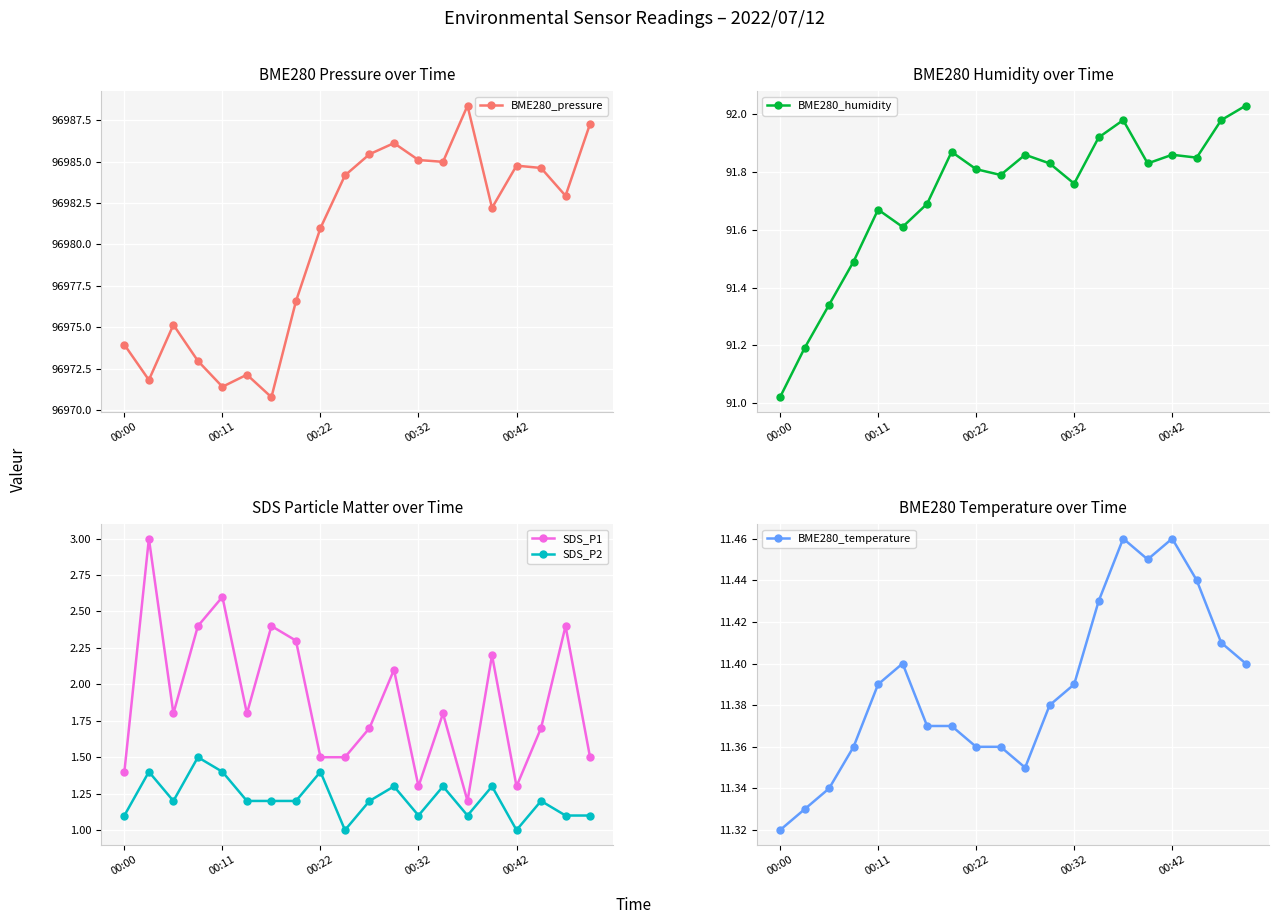

True or false: SDS_P1 has a value of 0.9 at 00:22.

False